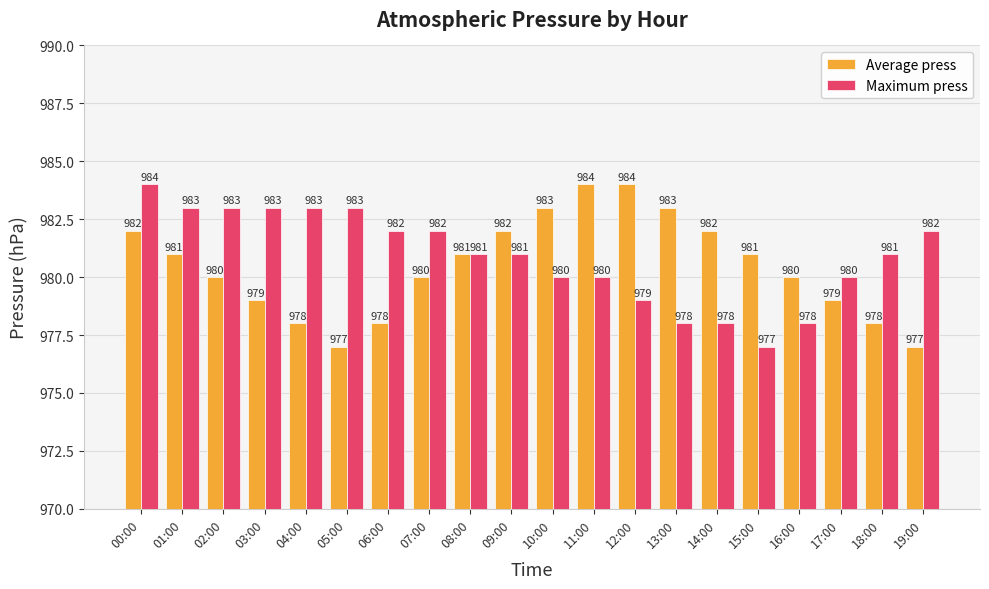

What is the smallest value displayed?

977